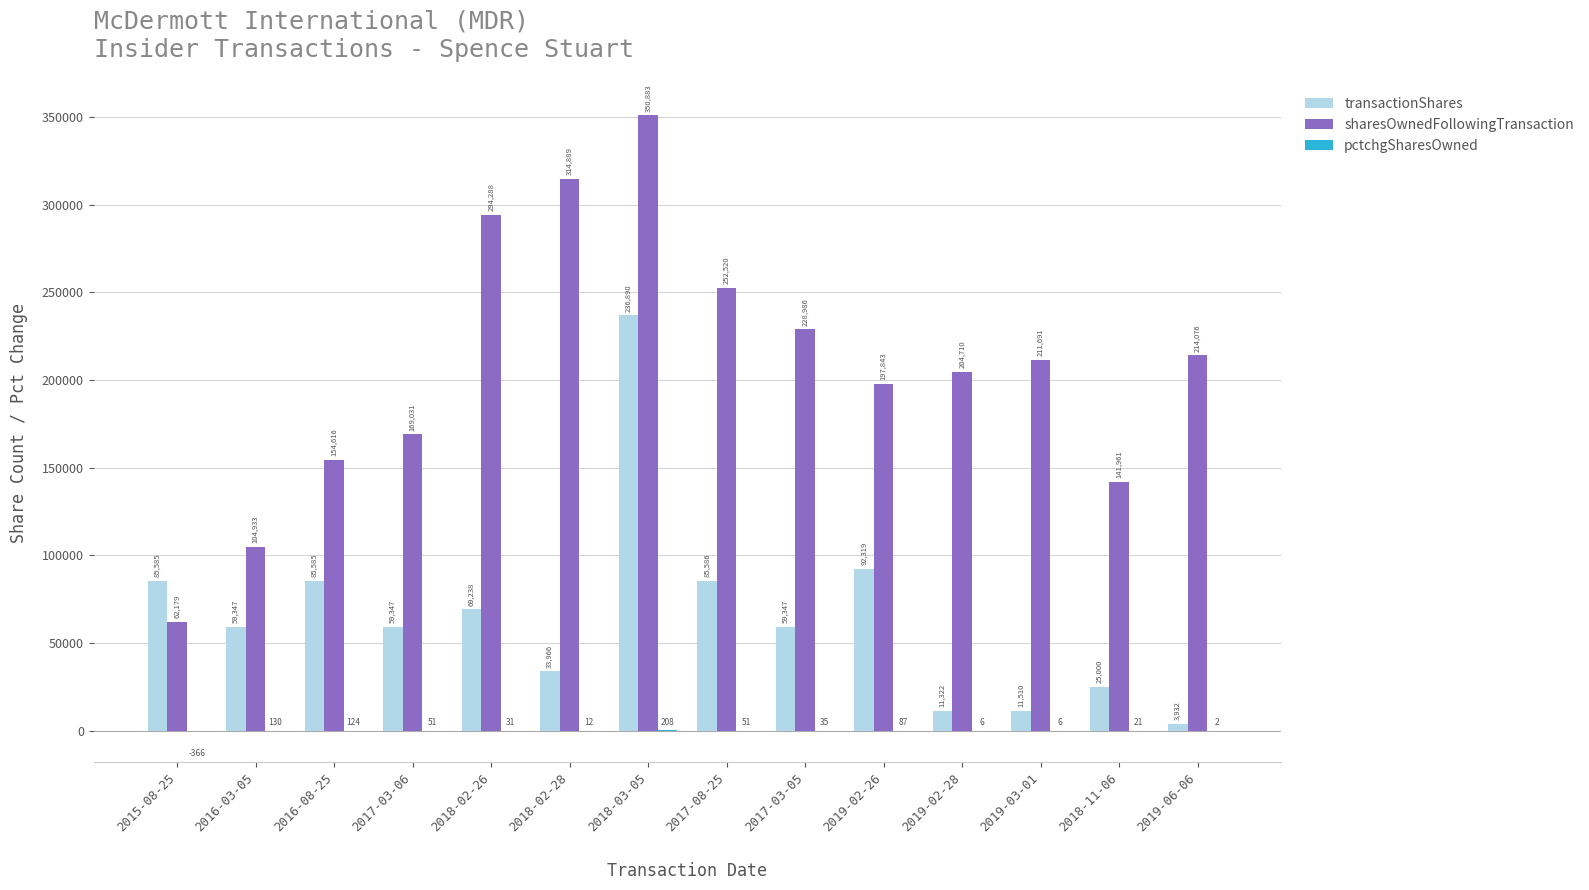

Between 2019-02-26 and 2019-03-01, which series saw the biggest shift?

transactionShares